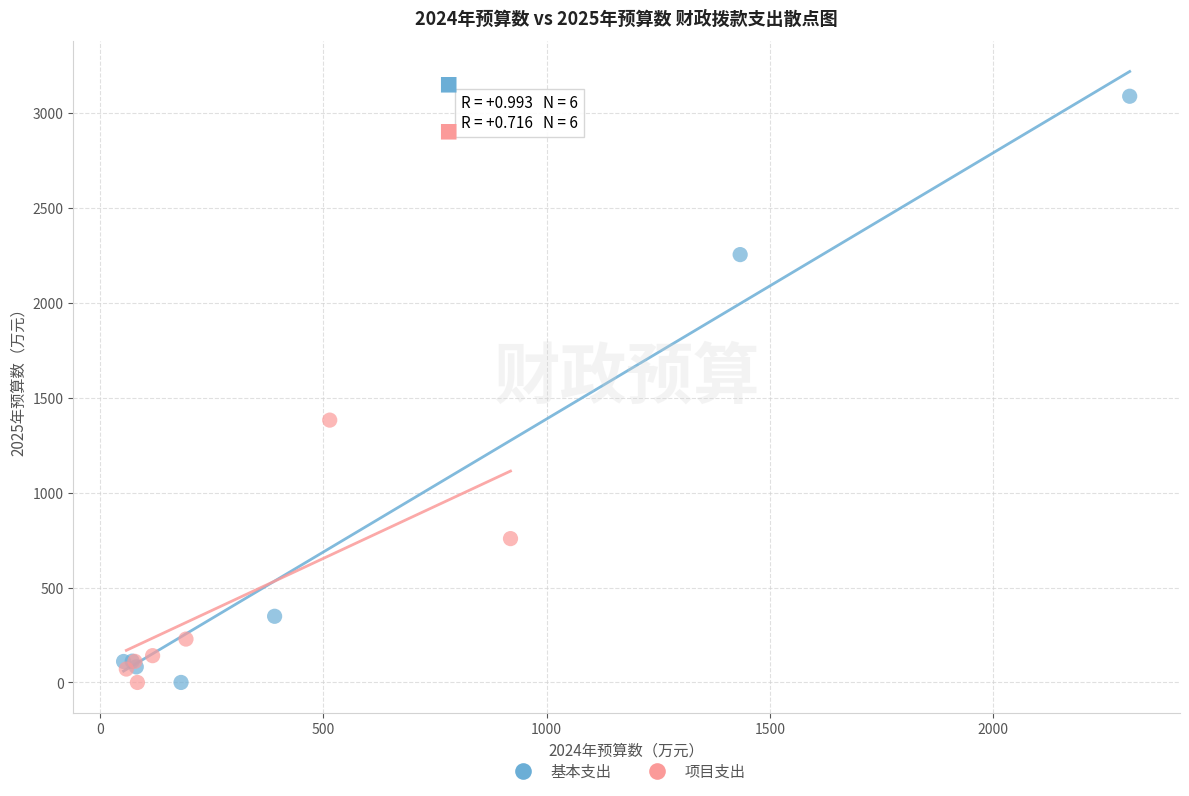

Which series has the largest Y range (max minus min)?

基本支出